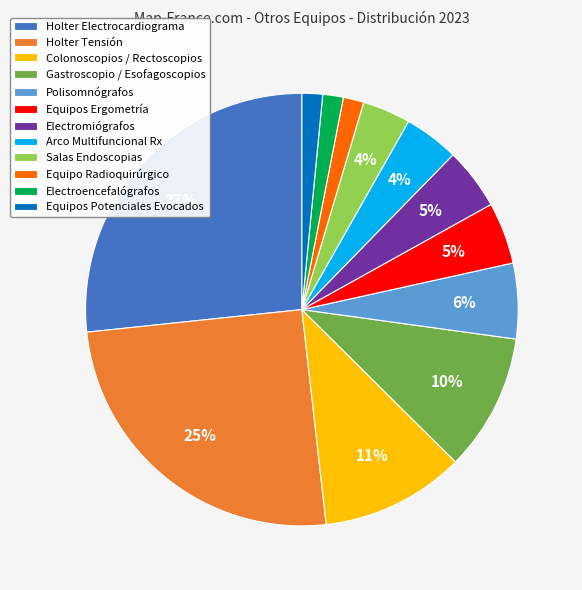

What percentage is the Equipos Potenciales Evocados slice, to the nearest percent?

2%